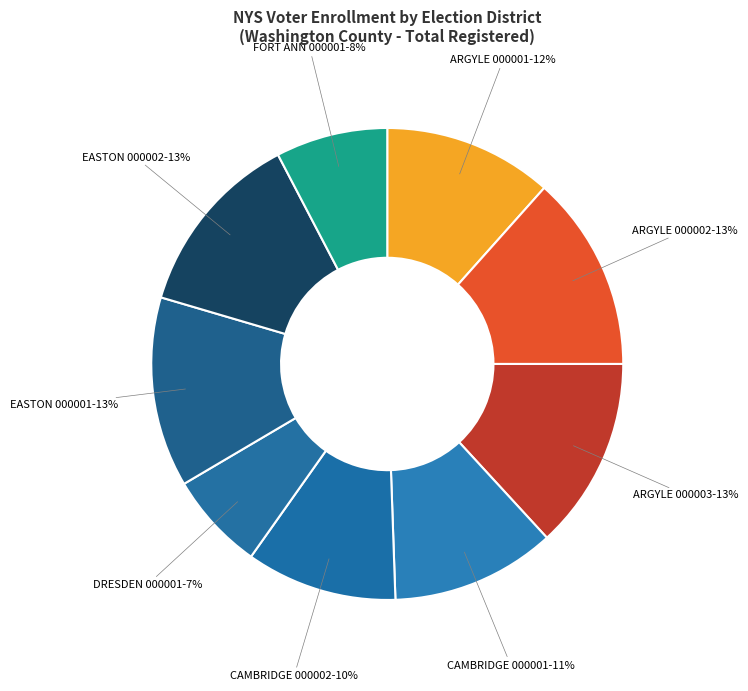

Which category has the smallest portion of the pie?

DRESDEN 000001